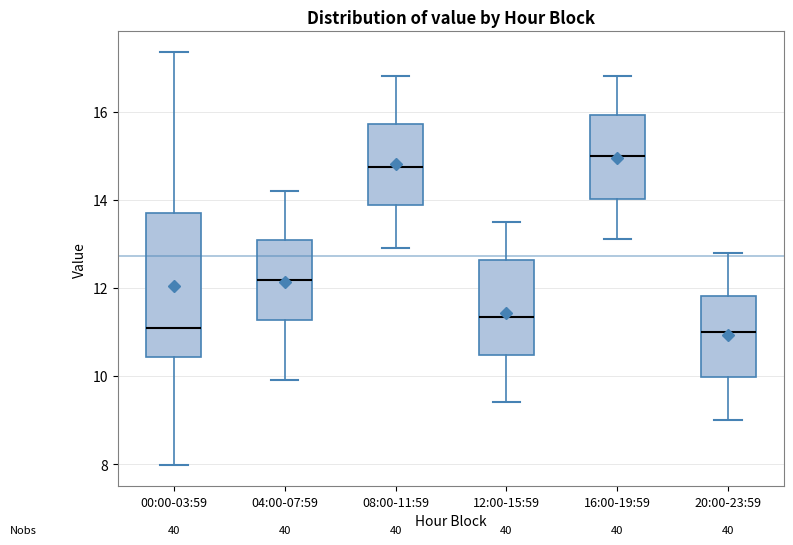

Reading left to right, transcribe this box plot: for each box, give where its median line is, the range the box spans, and where its two whiskers end, as read against the y-axis. The values are not printed on the chart, so give them approximately, as read against the axis.

00:00-03:59: median 11.0, box 10.4 to 13.6, whiskers 8.0 to 17.4
04:00-07:59: median 12.2, box 11.2 to 13.0, whiskers 10.0 to 14.2
08:00-11:59: median 14.8, box 13.8 to 15.8, whiskers 13.0 to 16.8
12:00-15:59: median 11.4, box 10.4 to 12.6, whiskers 9.4 to 13.6
16:00-19:59: median 15.0, box 14.0 to 16.0, whiskers 13.2 to 16.8
20:00-23:59: median 11.0, box 10.0 to 11.8, whiskers 9.0 to 12.8